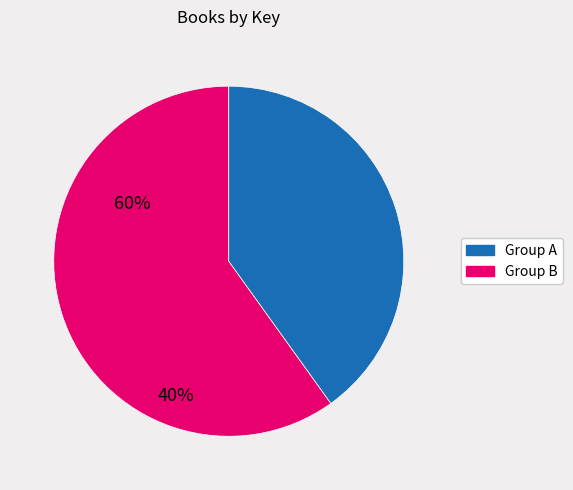

Is there any slice that represents more than half of the pie?

Yes